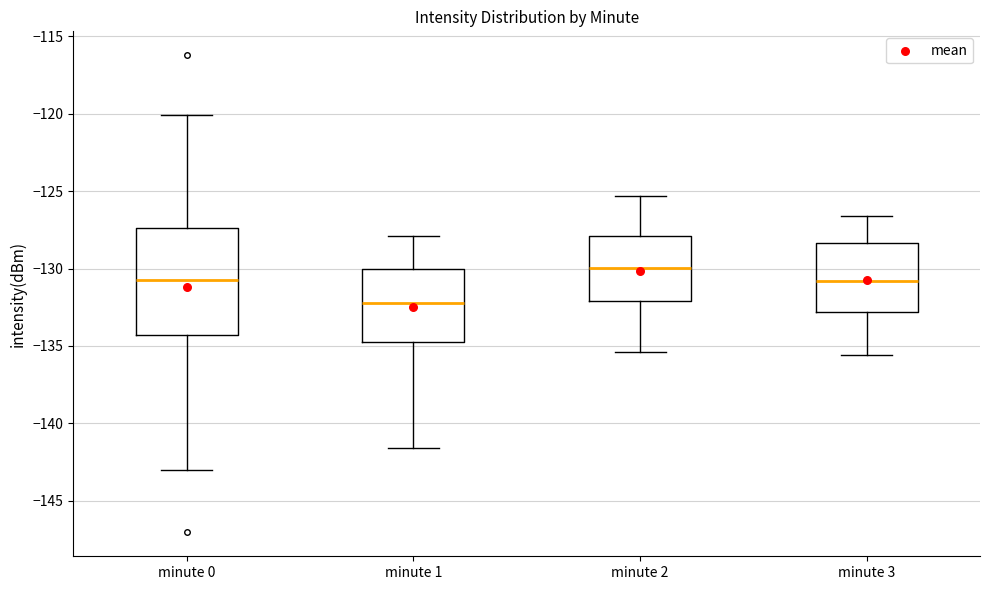

Which box's median line is the lowest?

minute 1